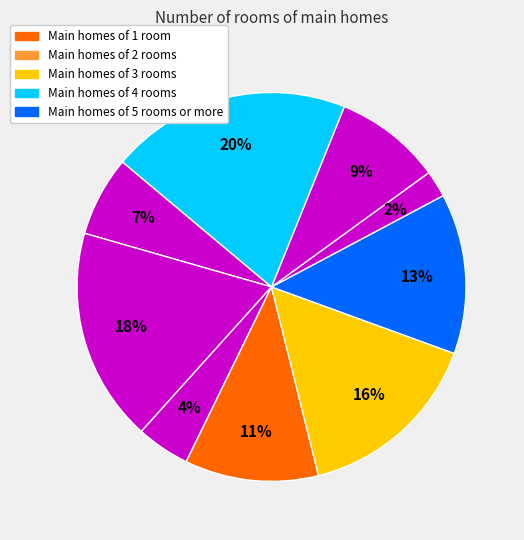

Count the number of slices in the pie.

9